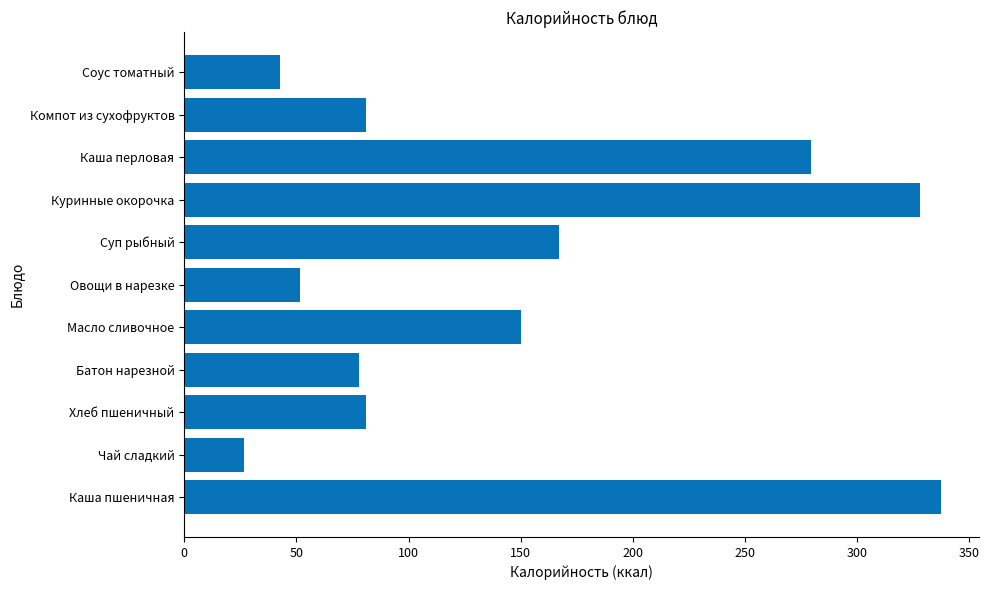

At which label is the value closest to 182?

Суп рыбный